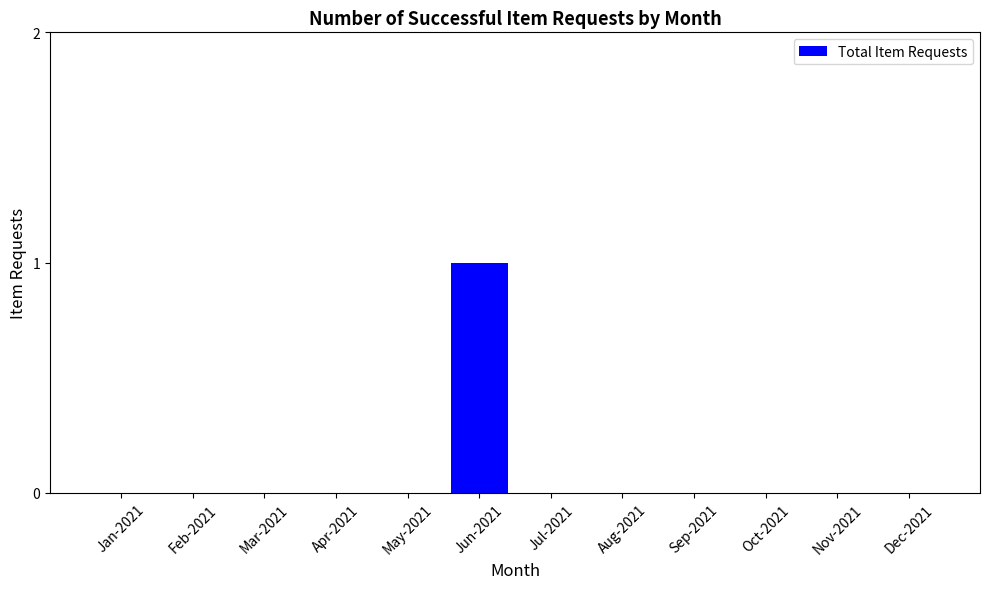

Is it true that the value at May-2021 is 0?

True